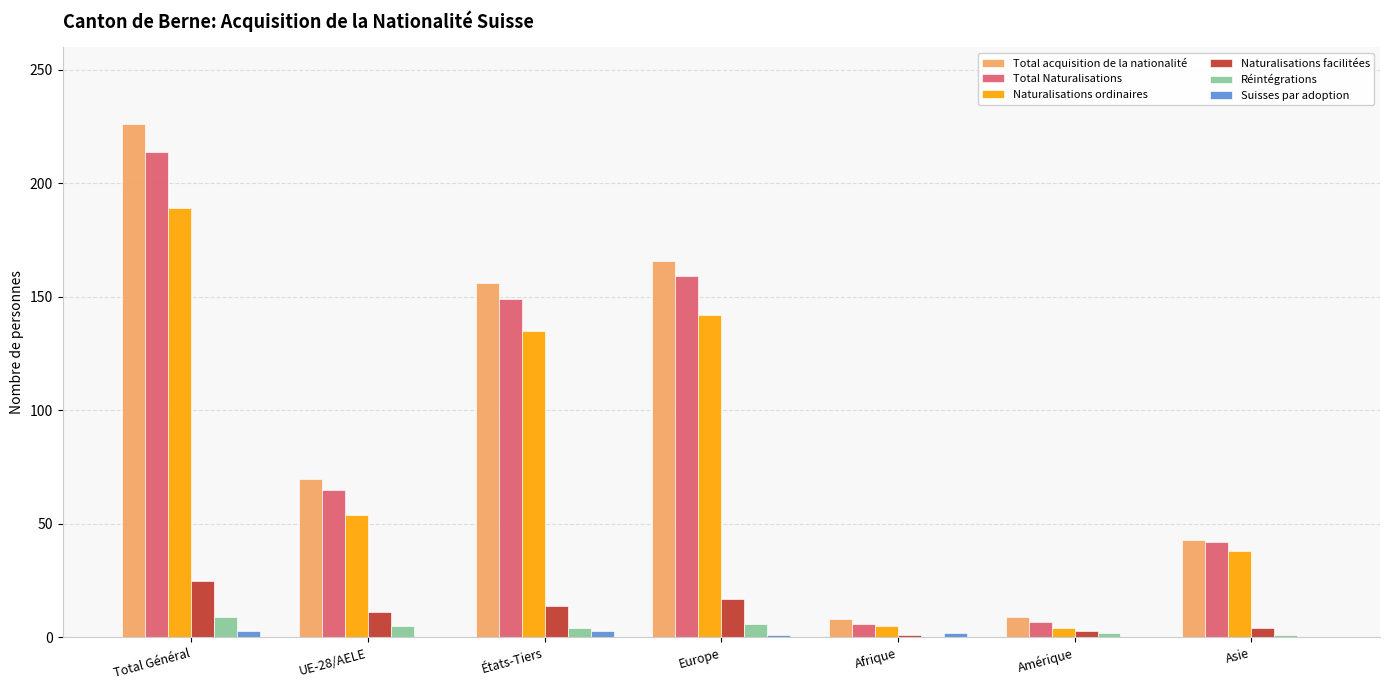

Are the bars horizontal?

No